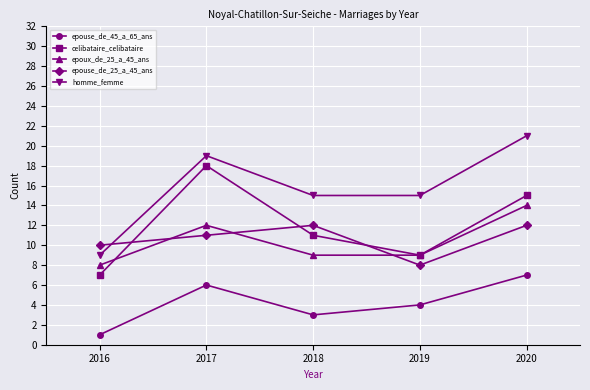

True or false: homme_femme and epoux_de_25_a_45_ans intersect in this chart.

False